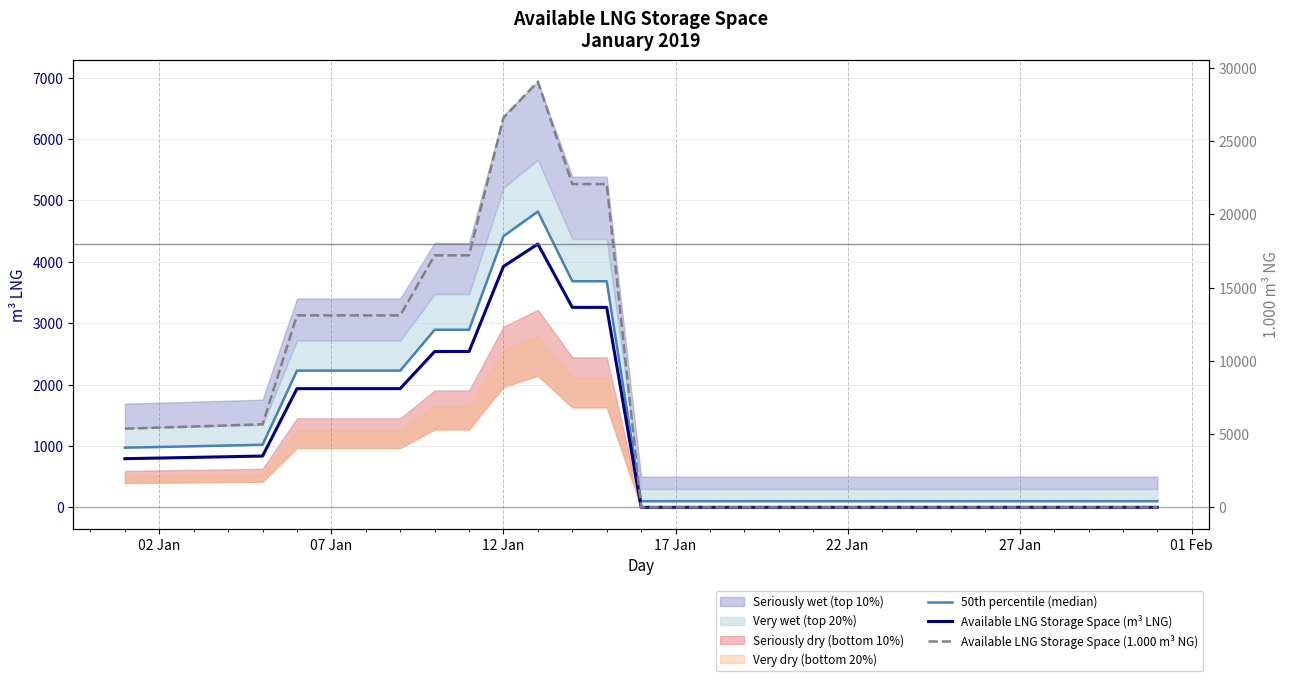

True or false: Available LNG Storage Space (1.000 m³ NG) and Available LNG Storage Space (m³ LNG) intersect in this chart.

False